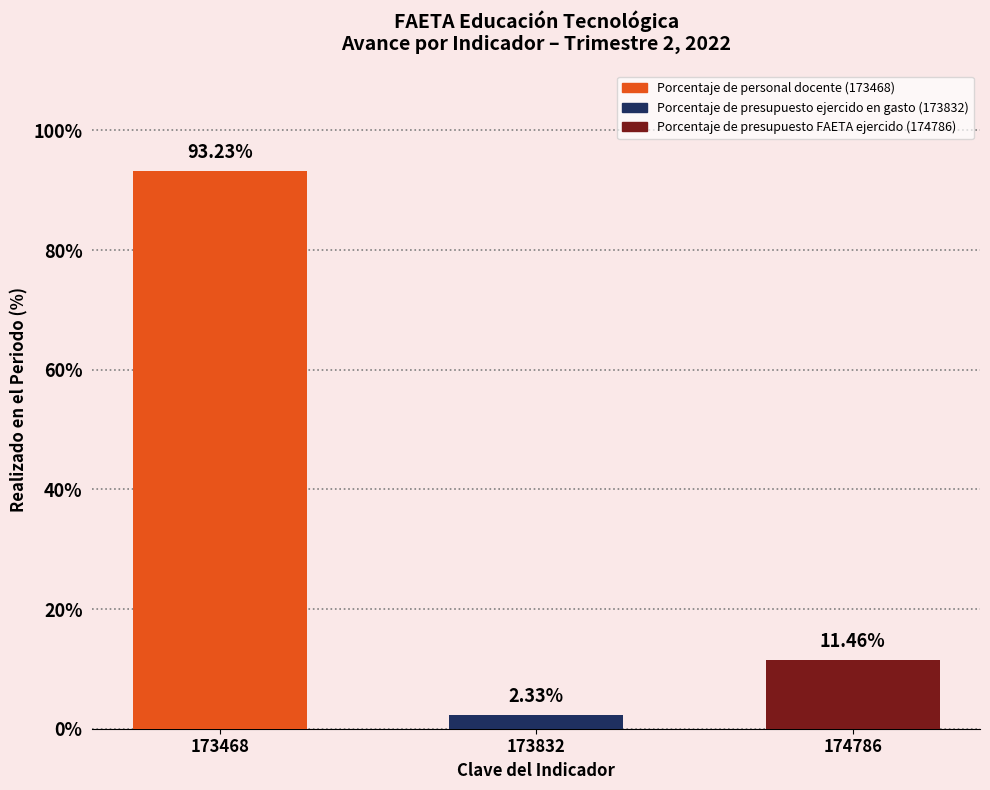

What is the value of the 3rd bar from the left?

11.5